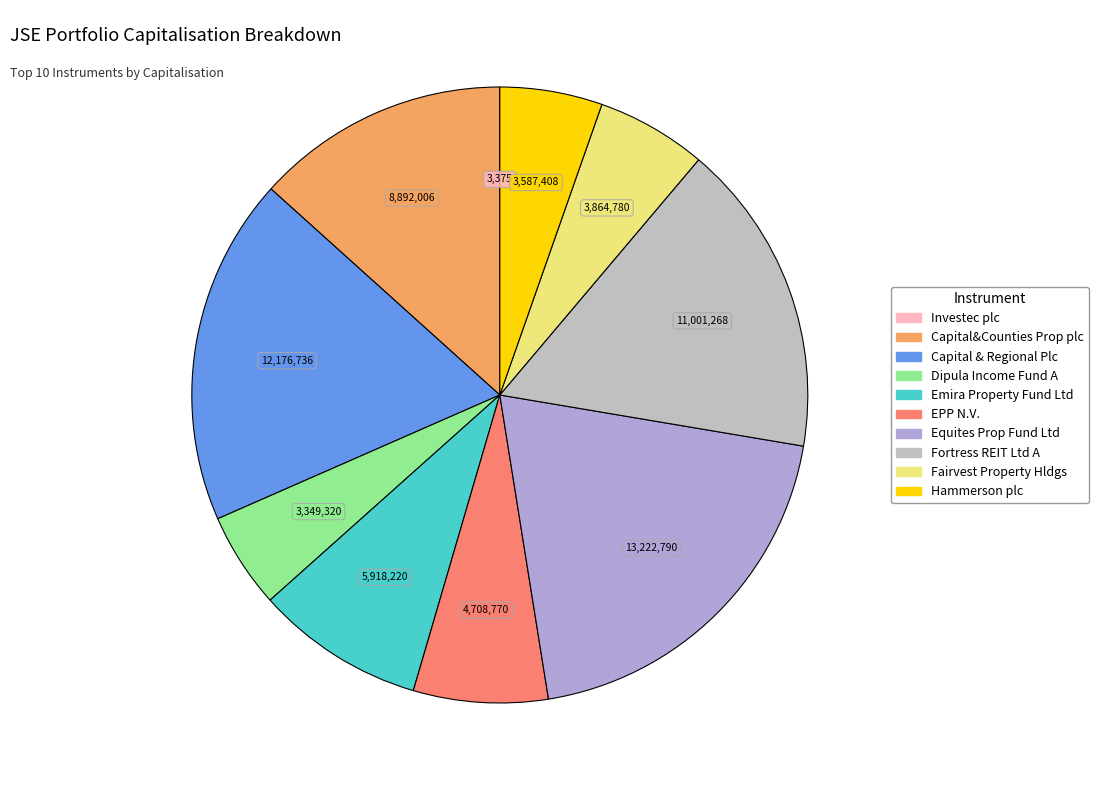

Does any single category account for the majority?

No